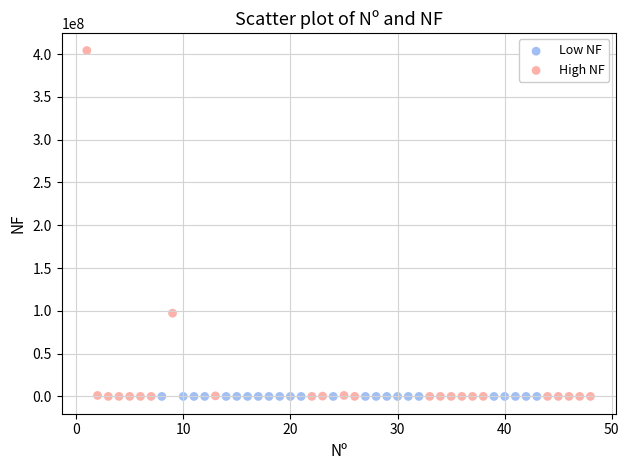

Which series has the widest spread of Y values?

High NF